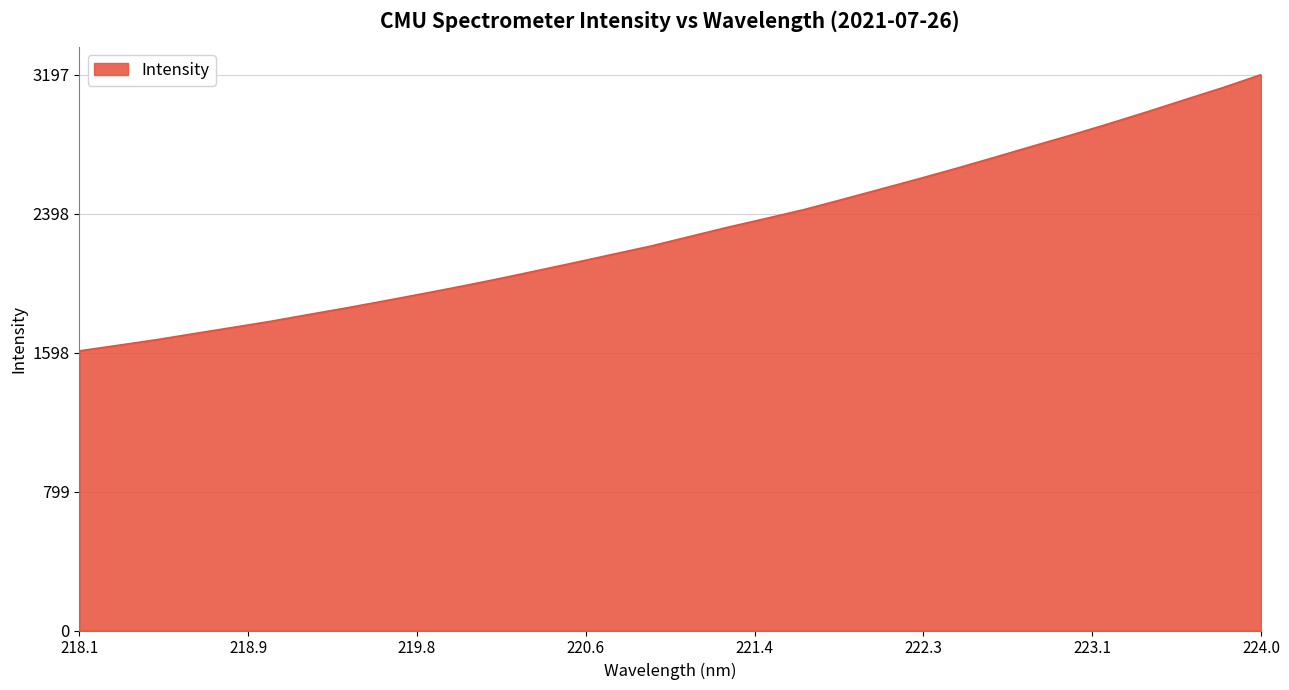

Count the number of values greater than 2266.

16